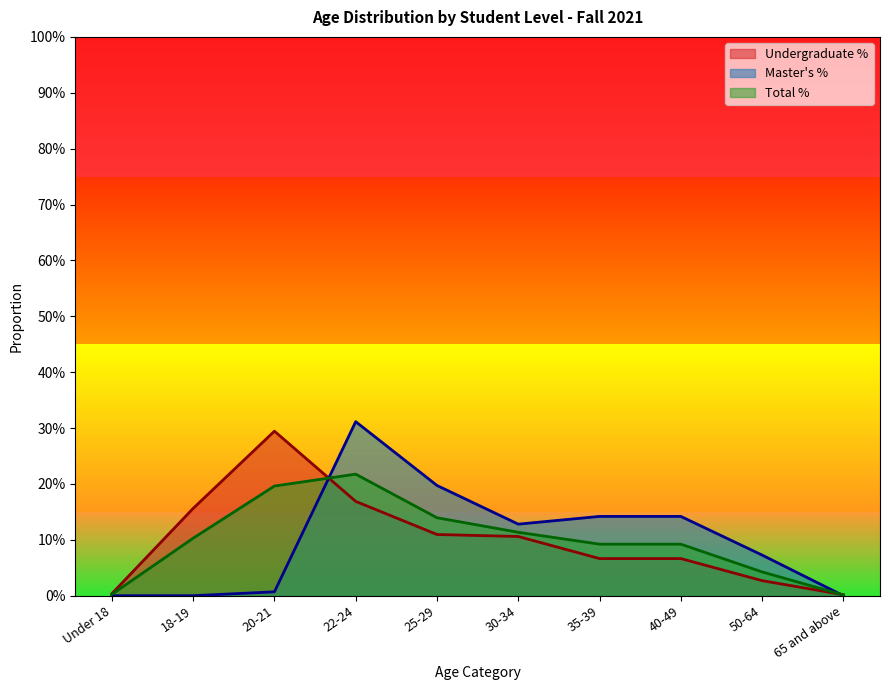

Reading left to right, transcribe all the data shown in this chart.

Undergraduate %: 0.0	0.2	0.3	0.2	0.1	0.1	0.1	0.1	0.0	0.0
Master's %: 0.0	0.0	0.0	0.3	0.2	0.1	0.1	0.1	0.1	0.0
Total %: 0.0	0.1	0.2	0.2	0.1	0.1	0.1	0.1	0.0	0.0